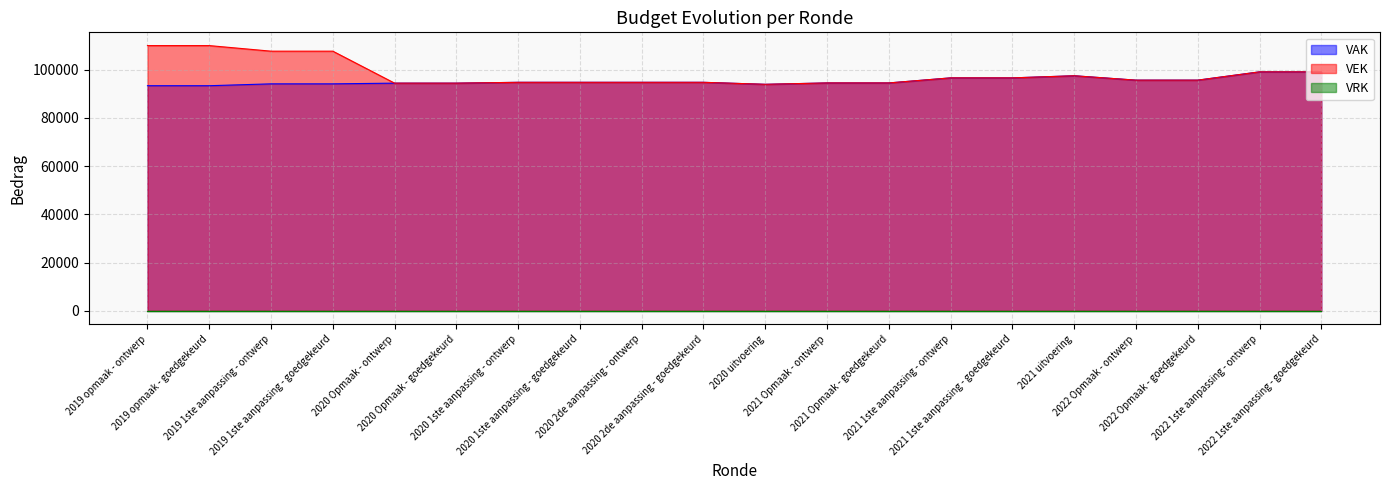

At which label is VAK closest to 96202?

2021 1ste aanpassing - ontwerp